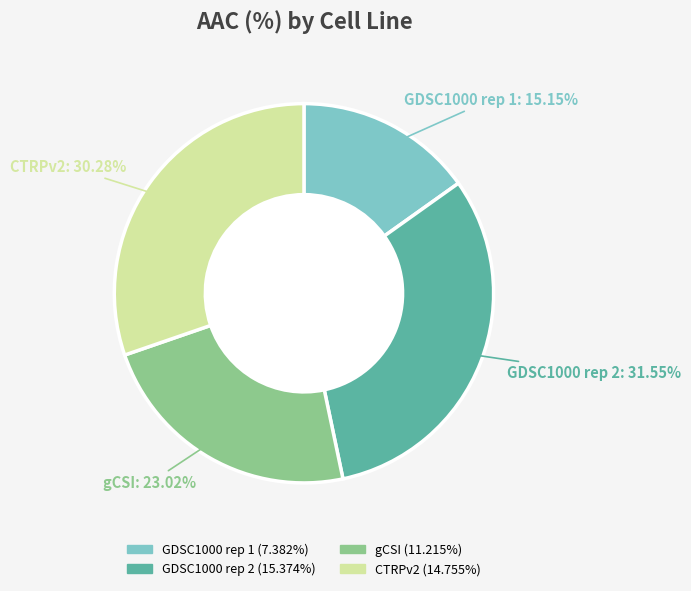

Is it true that GDSC1000 rep 1 is 15% of the pie?

True